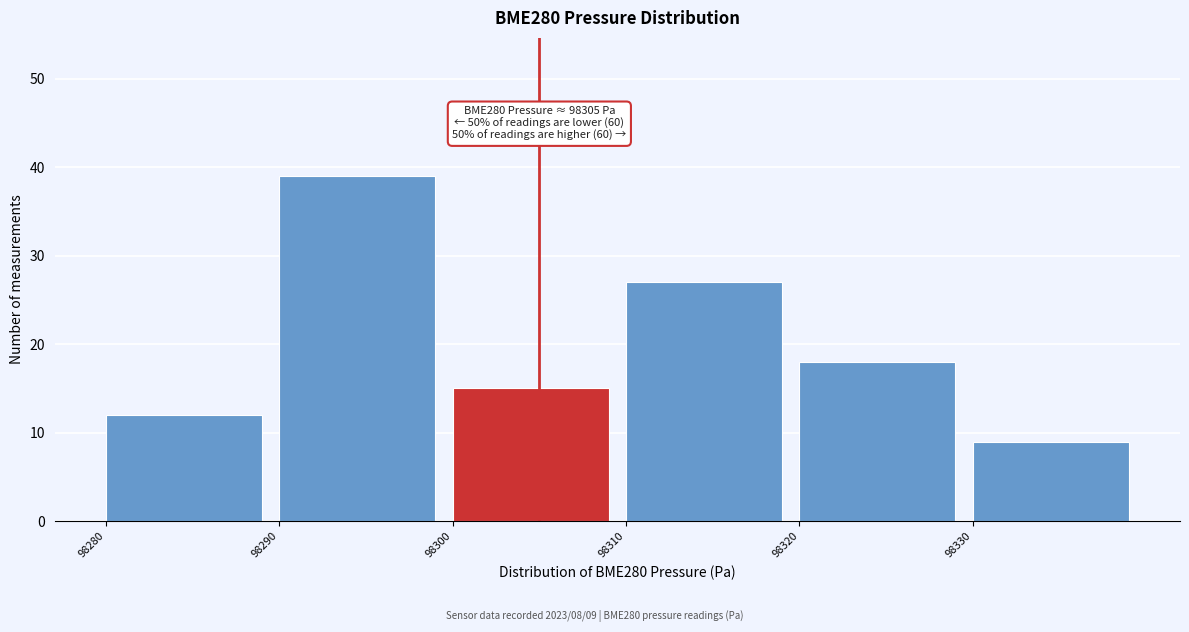

Which range on the x-axis has the tallest bar?

98290 to 98300